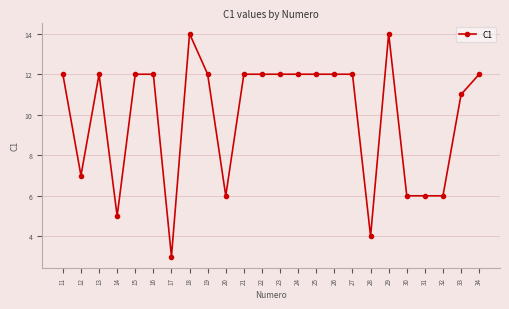

Reading left to right, extract all data points from this chart.

12	7	12	5	12	12	3	14	12	6	12	12	12	12	12	12	12	4	14	6	6	6	11	12